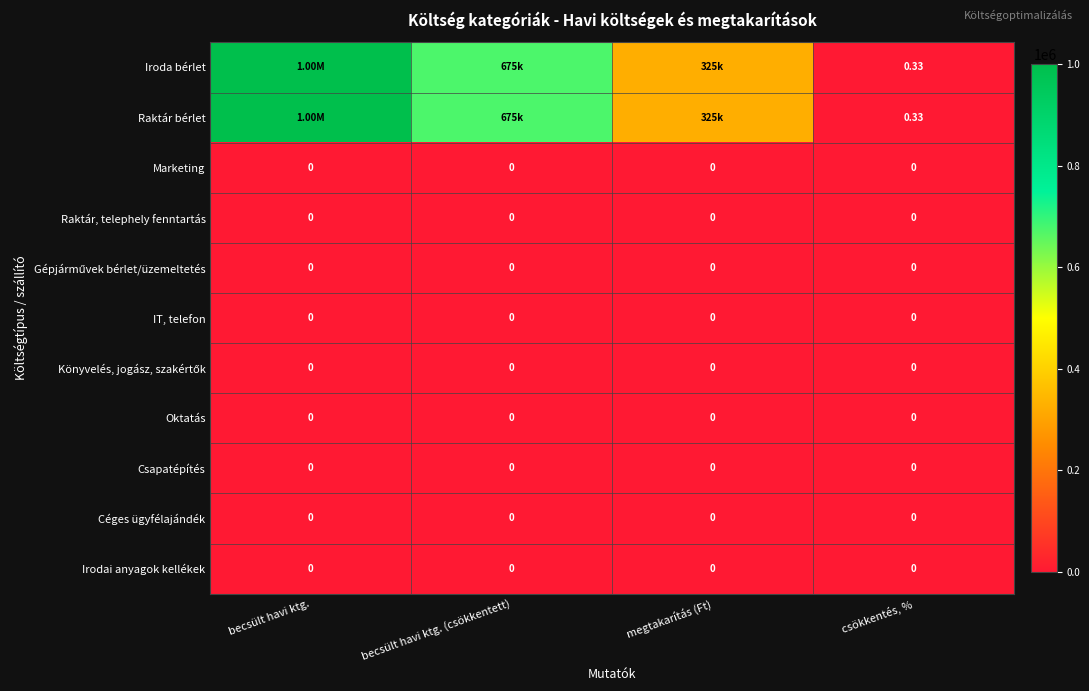

Where is IT, telefon nearest to the value 0?

becsült havi ktg.